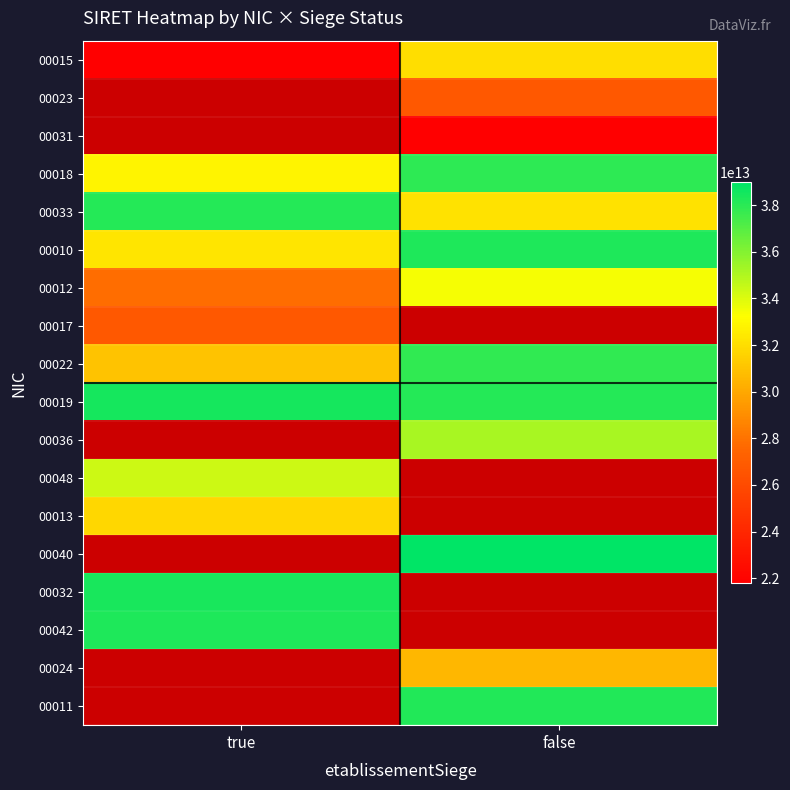

Which label corresponds to the largest value in the chart?

false